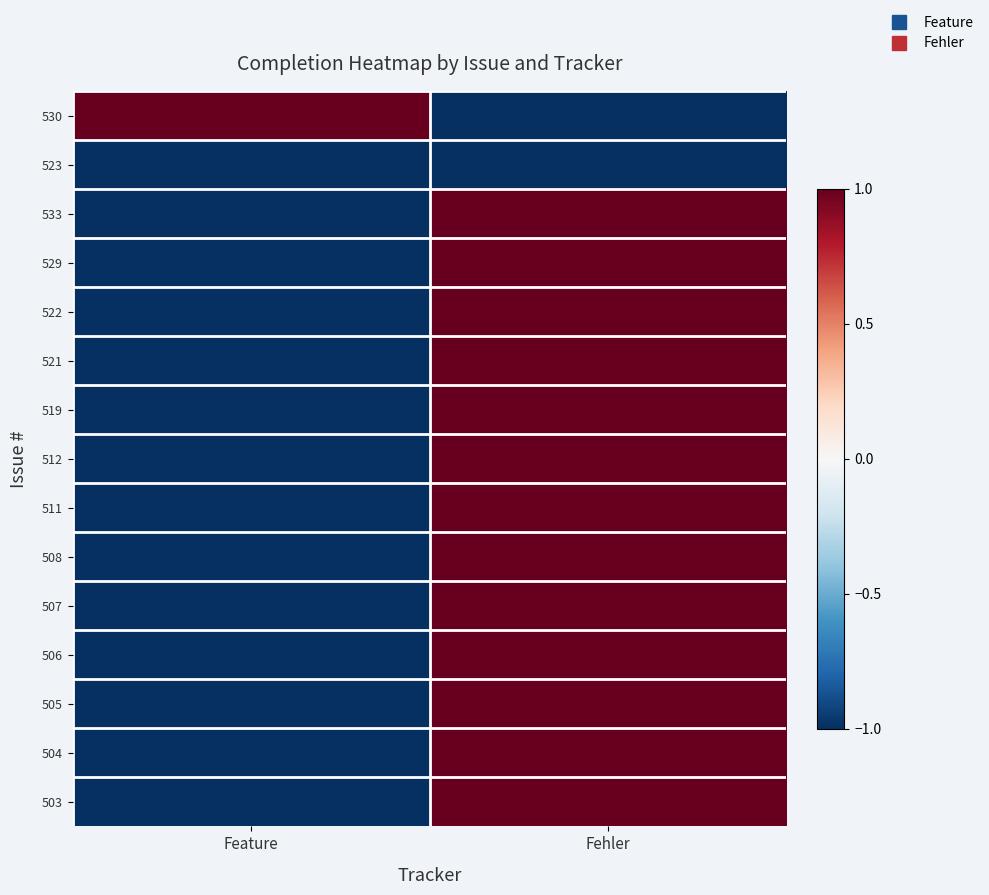

Reading left to right, transcribe all the data shown in this chart.

530: Feature=1	Fehler=-1
523: Feature=-1	Fehler=-1
533: Feature=-1	Fehler=1
529: Feature=-1	Fehler=1
522: Feature=-1	Fehler=1
521: Feature=-1	Fehler=1
519: Feature=-1	Fehler=1
512: Feature=-1	Fehler=1
511: Feature=-1	Fehler=1
508: Feature=-1	Fehler=1
507: Feature=-1	Fehler=1
506: Feature=-1	Fehler=1
505: Feature=-1	Fehler=1
504: Feature=-1	Fehler=1
503: Feature=-1	Fehler=1